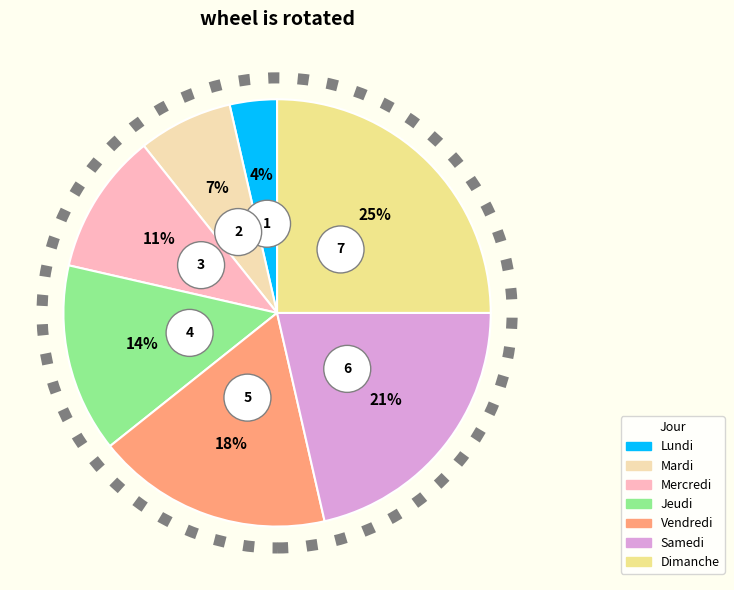

To the nearest percent, what percentage of the pie is Dimanche?

25%